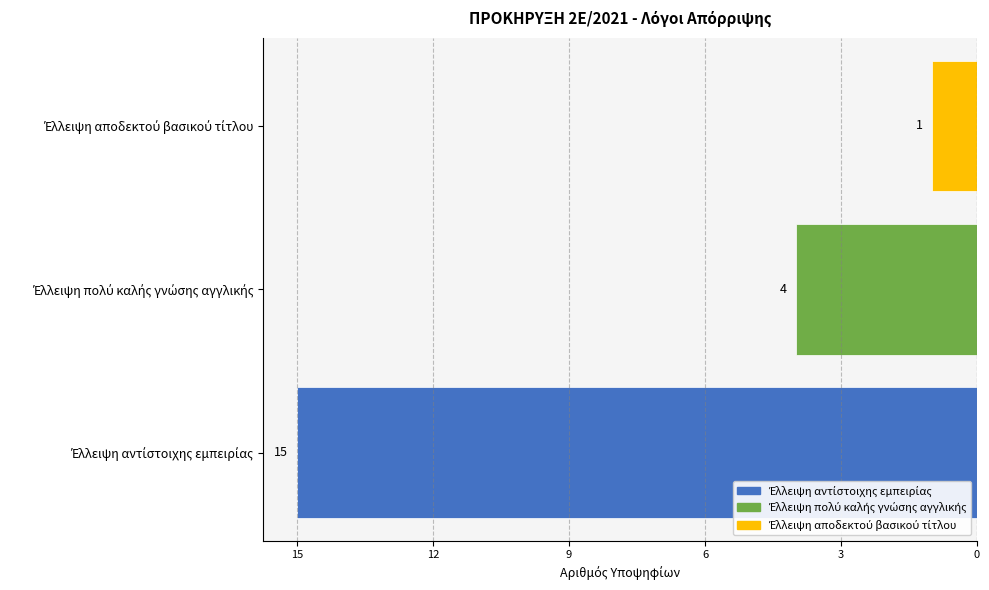

Does the chart contain any negative values?

Yes